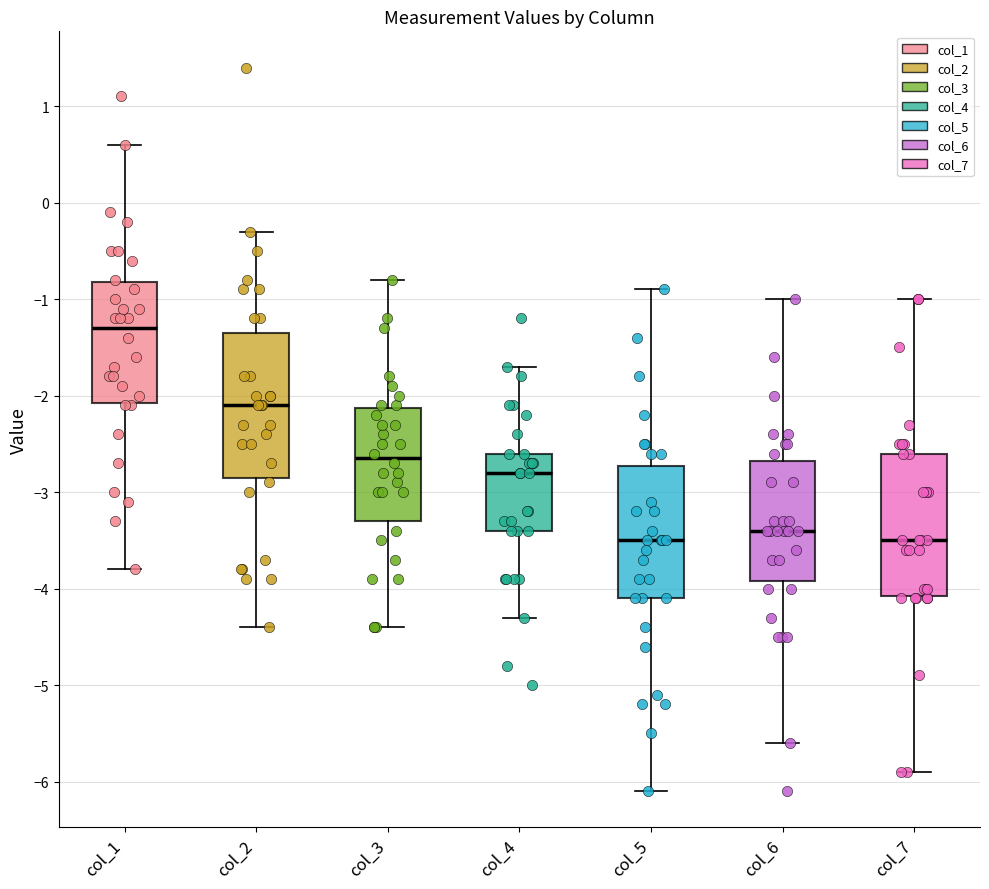

Where does the lower whisker of the box for col_3 end on the y-axis? The values are not printed on the chart, so give them approximately, as read against the axis.

-4.4